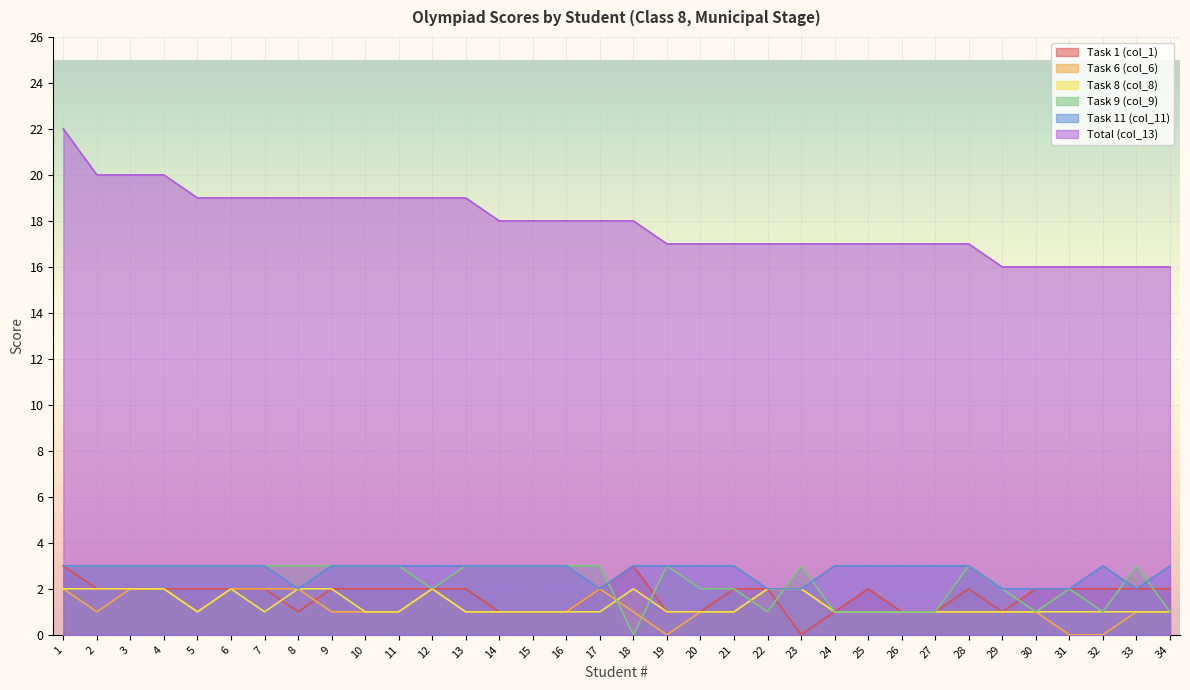

True or false: Total (col_13) and Task 11 (col_11) intersect in this chart.

False